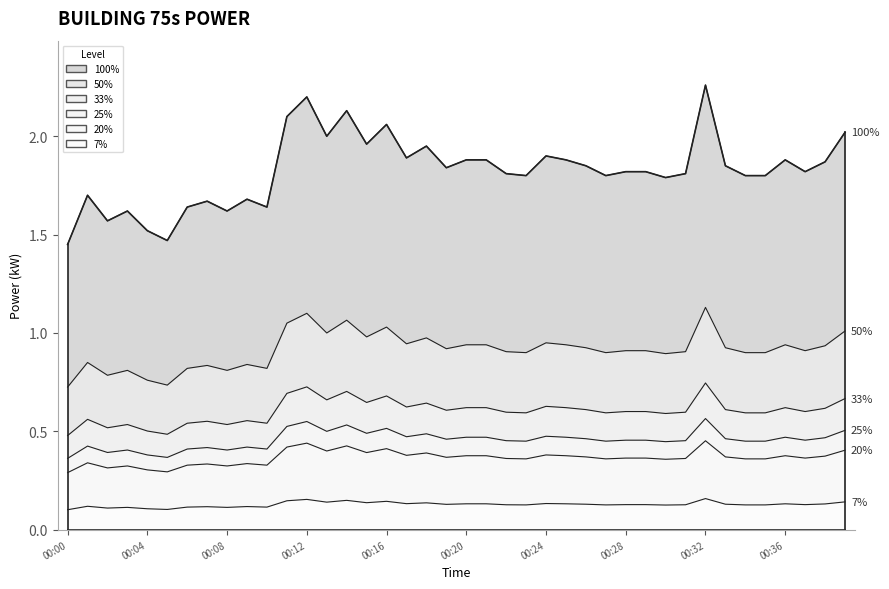

At which category does the data reach its first local peak?

00:01